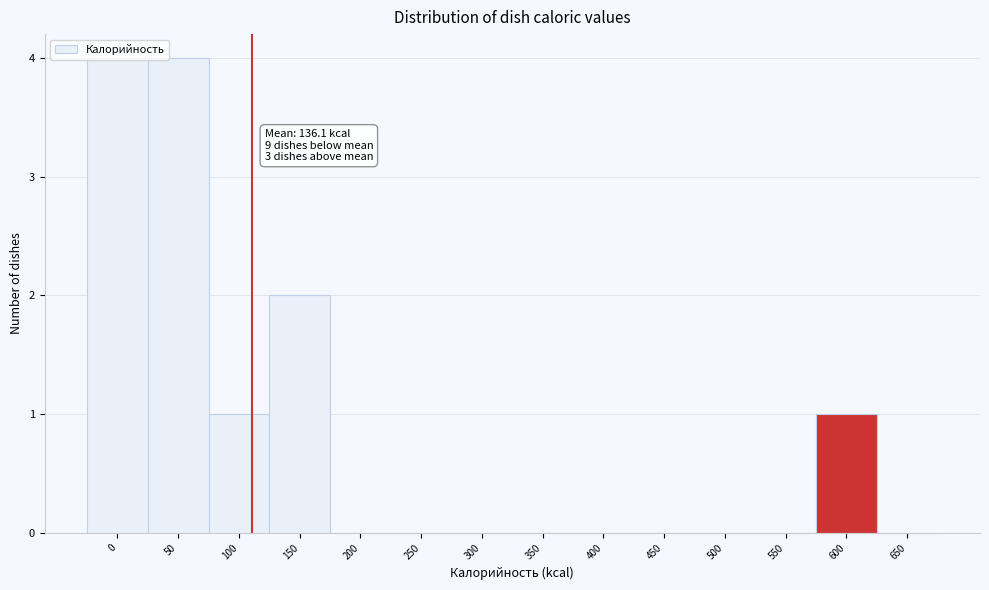

What is the change in value from 0 to 550?

-4